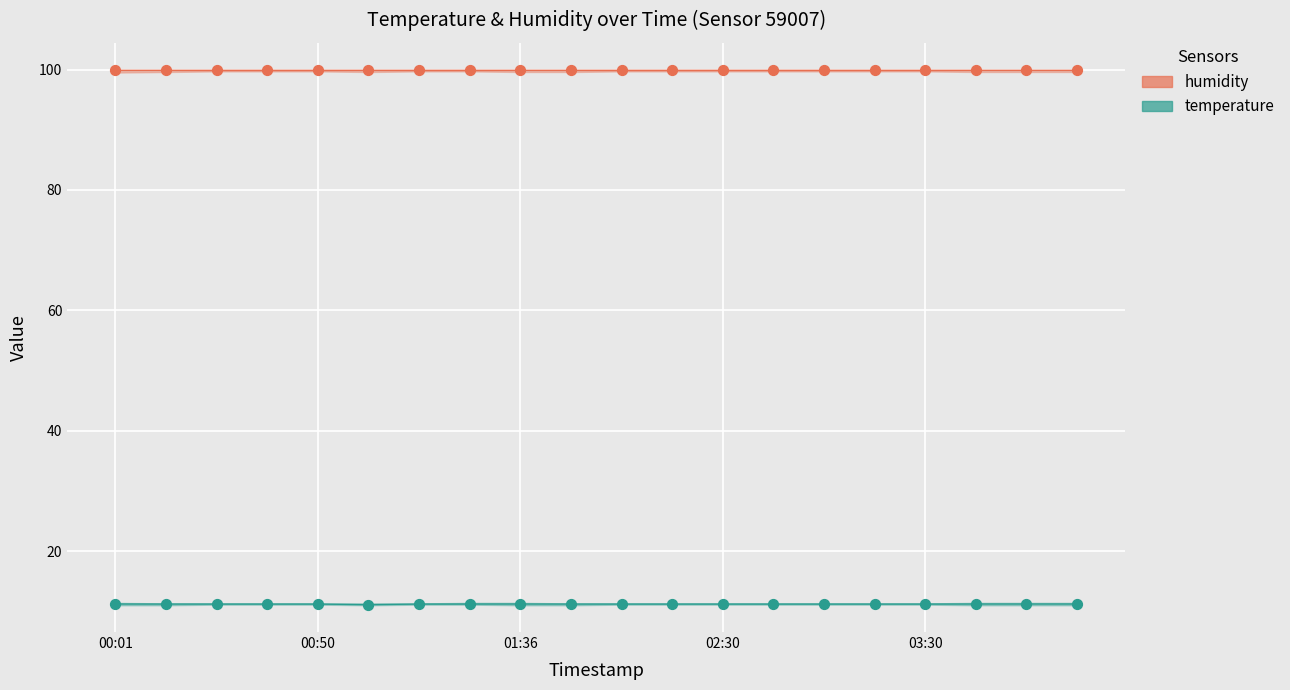

Which series contains the highest Y value?

humidity